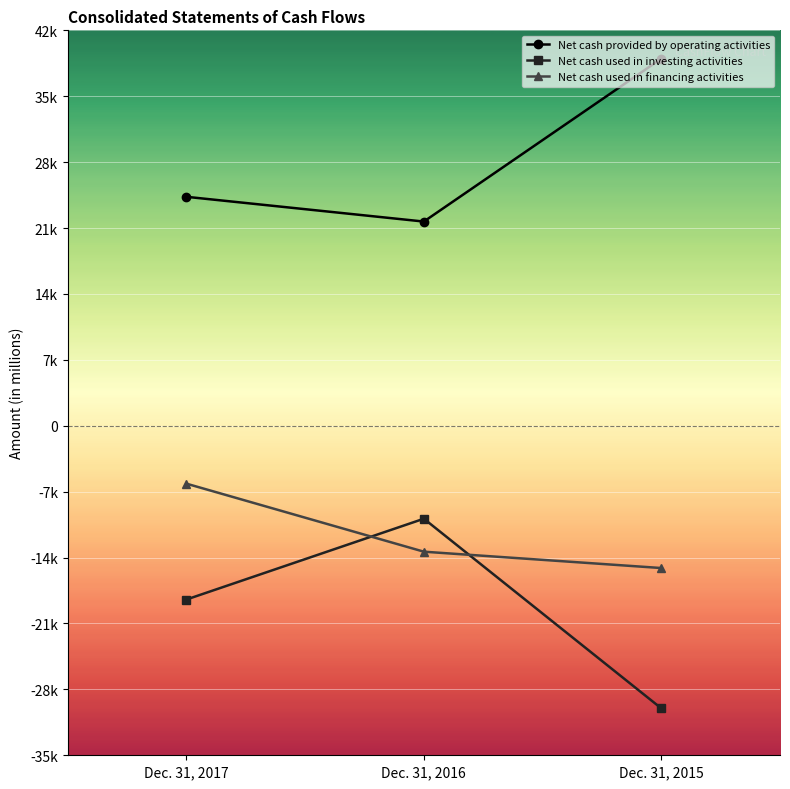

Reading left to right, transcribe all the data shown in this chart.

Net cash provided by operating activities: 24318	21689	38991
Net cash used in investing activities: -18456	-9874	-30016
Net cash used in financing activities: -6151	-13376	-15112